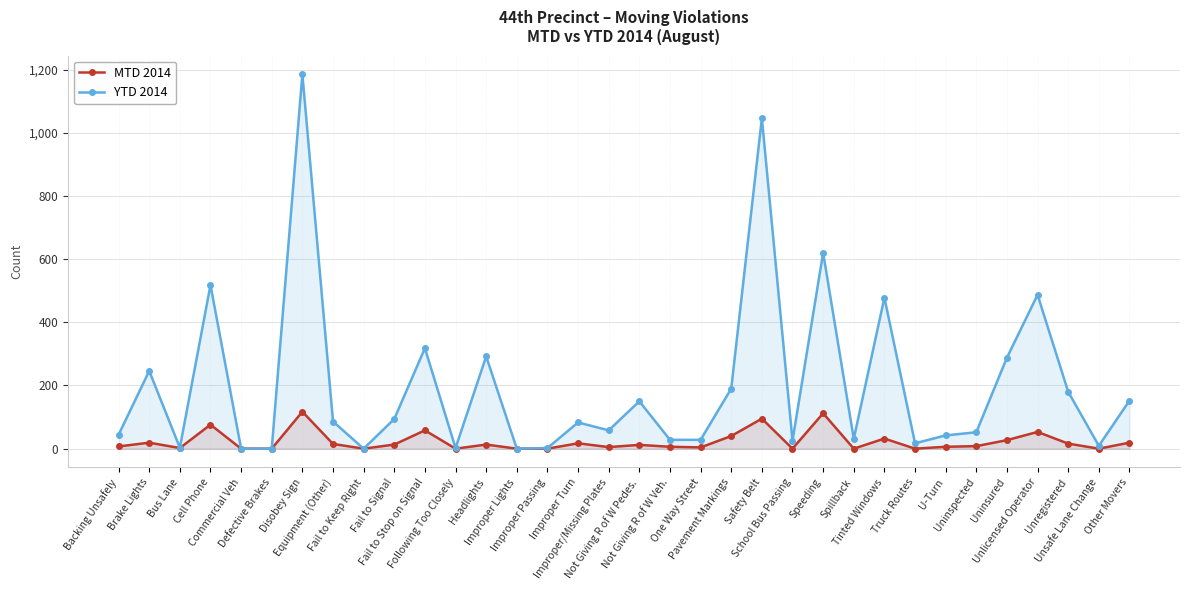

List the series in order of their overall mean, highest first.

YTD 2014, MTD 2014